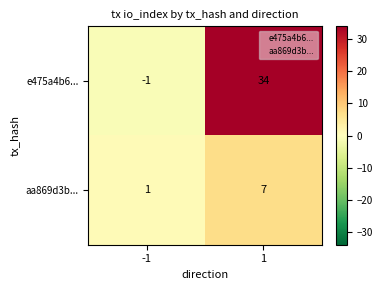

Read the aa869d3b... value at 1.

7